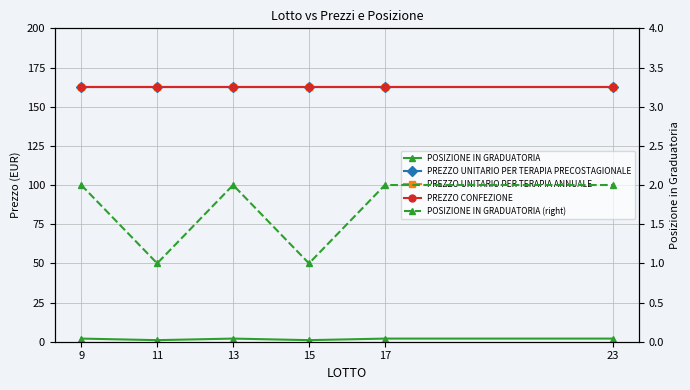

What is the sum of all PREZZO UNITARIO PER TERAPIA ANNUALE values?

975.6